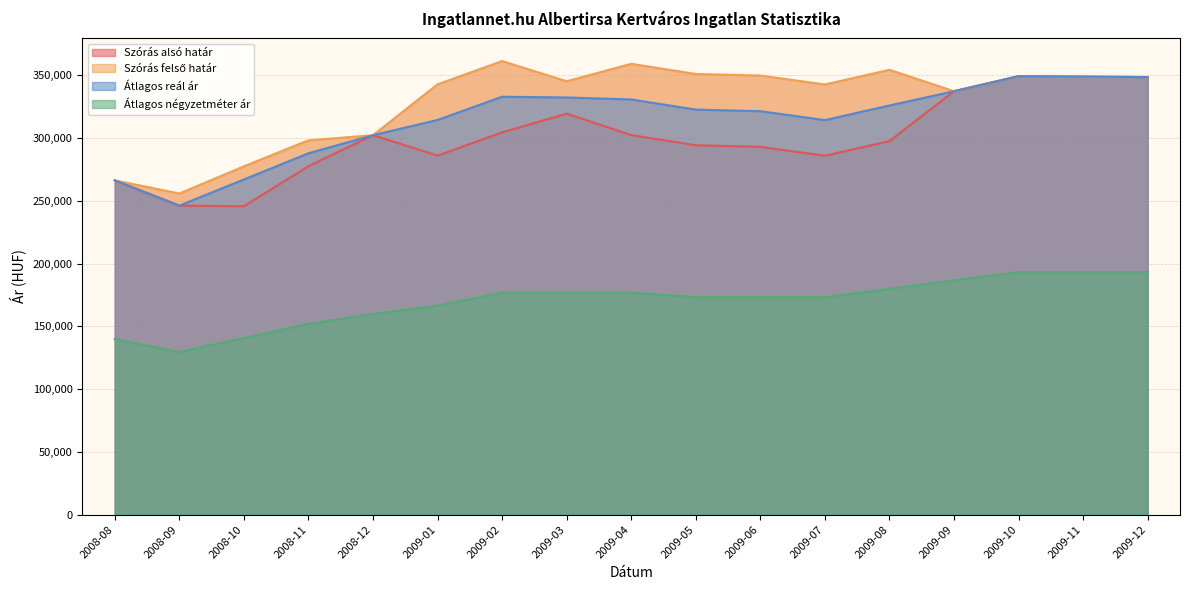

What is the total value across all series at 2009-02?

1175739